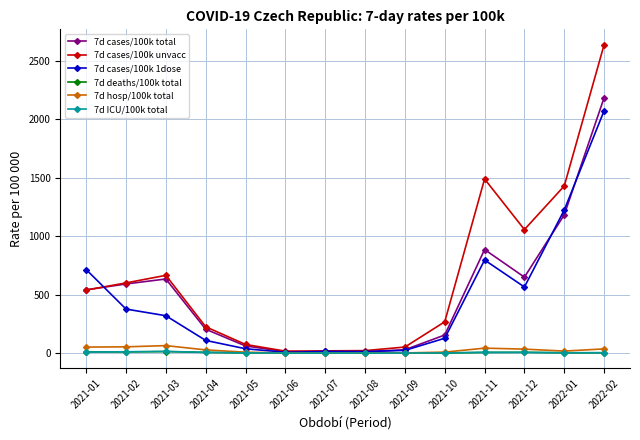

Where is 7d cases/100k 1dose nearest to the value 1040?

2022-01